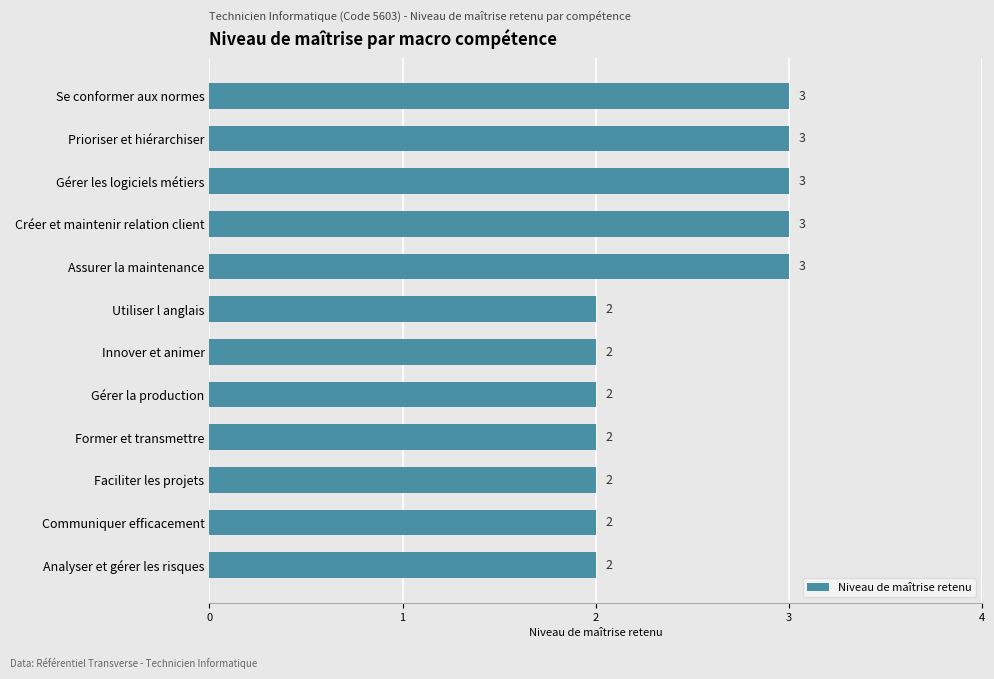

What is the label of the 12th bar from the bottom?

Se conformer aux normes